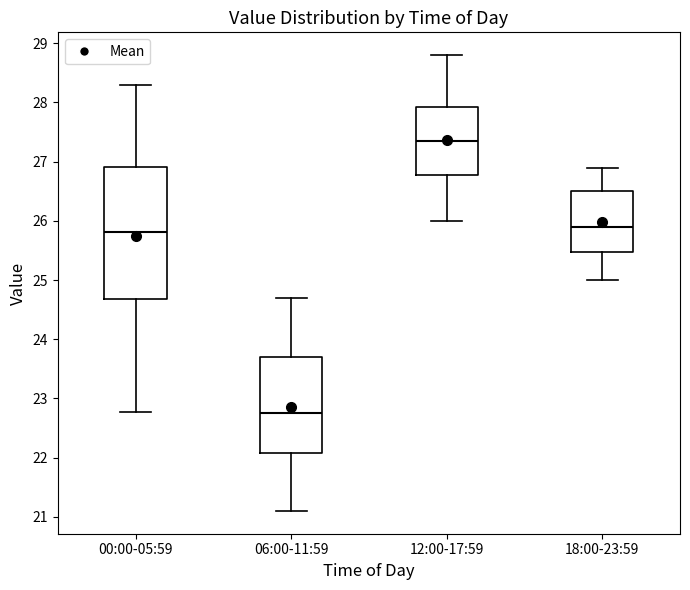

Reading left to right, transcribe this box plot: for each box, give where its median line is, the range the box spans, and where its two whiskers end, as read against the y-axis. The values are not printed on the chart, so give them approximately, as read against the axis.

00:00-05:59: median 25.8, box 24.7 to 26.9, whiskers 22.8 to 28.3
06:00-11:59: median 22.8, box 22.1 to 23.7, whiskers 21.1 to 24.7
12:00-17:59: median 27.4, box 26.8 to 27.9, whiskers 26.0 to 28.8
18:00-23:59: median 25.9, box 25.5 to 26.5, whiskers 25.0 to 26.9